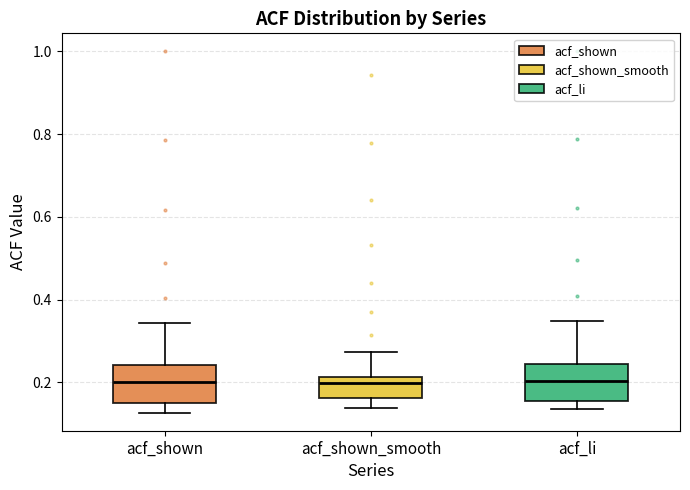

Where does the median line of the box for acf_shown sit on the y-axis? The values are not printed on the chart, so give them approximately, as read against the axis.

0.20